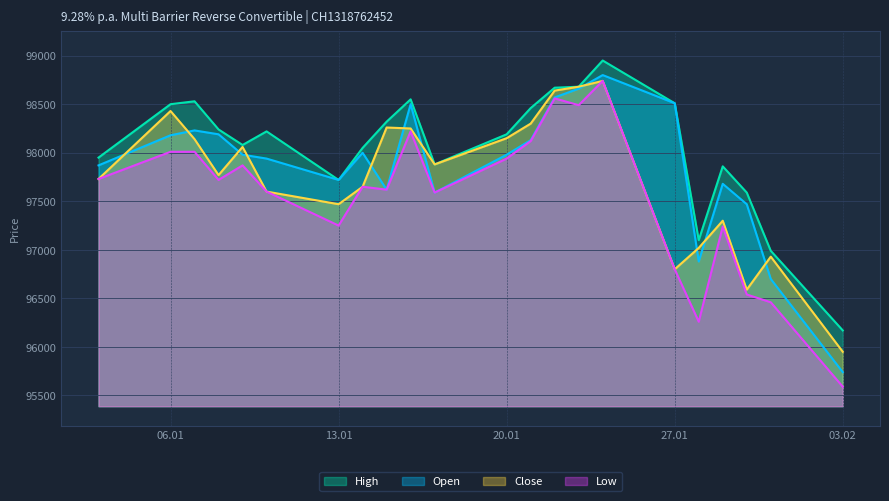

True or false: Low has a value of 153383 at 28.01.2025.

False